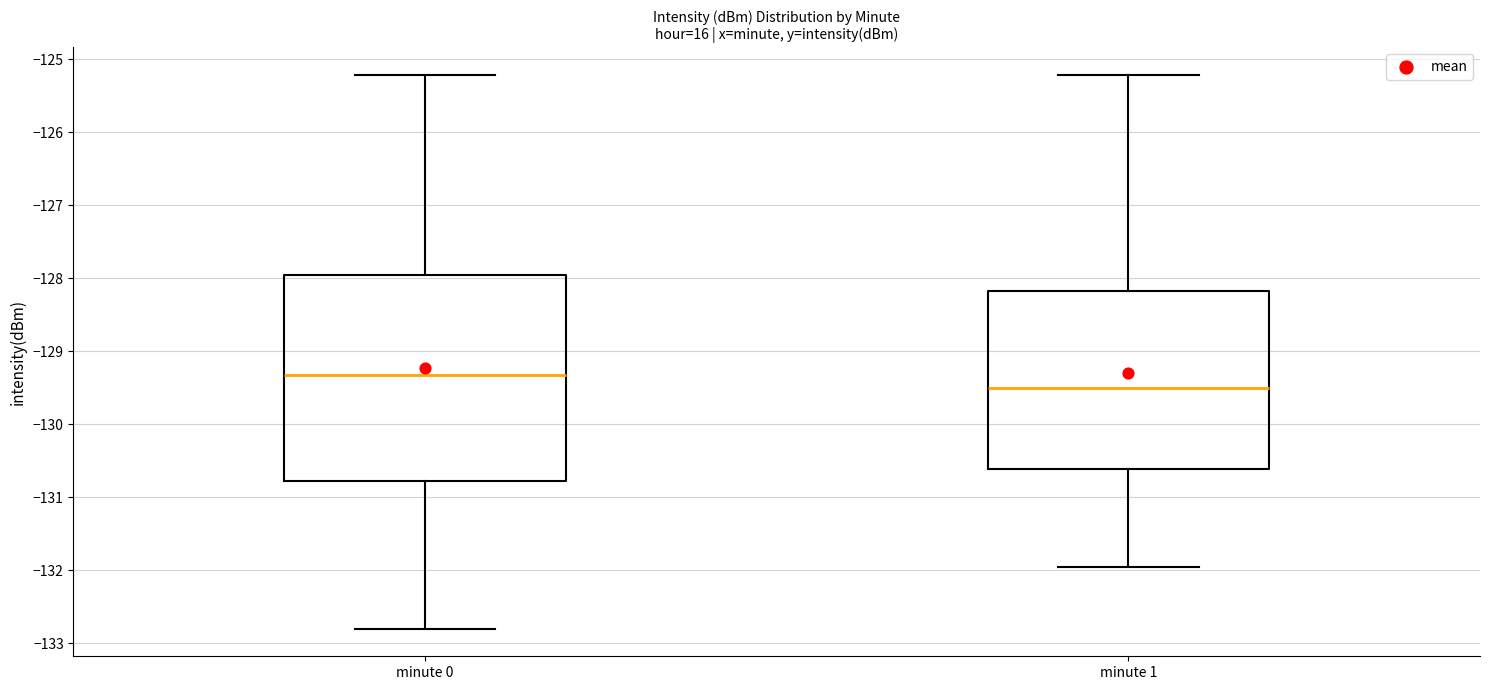

Comparing the boxes themselves (not the whiskers), which one is the tallest?

minute 0